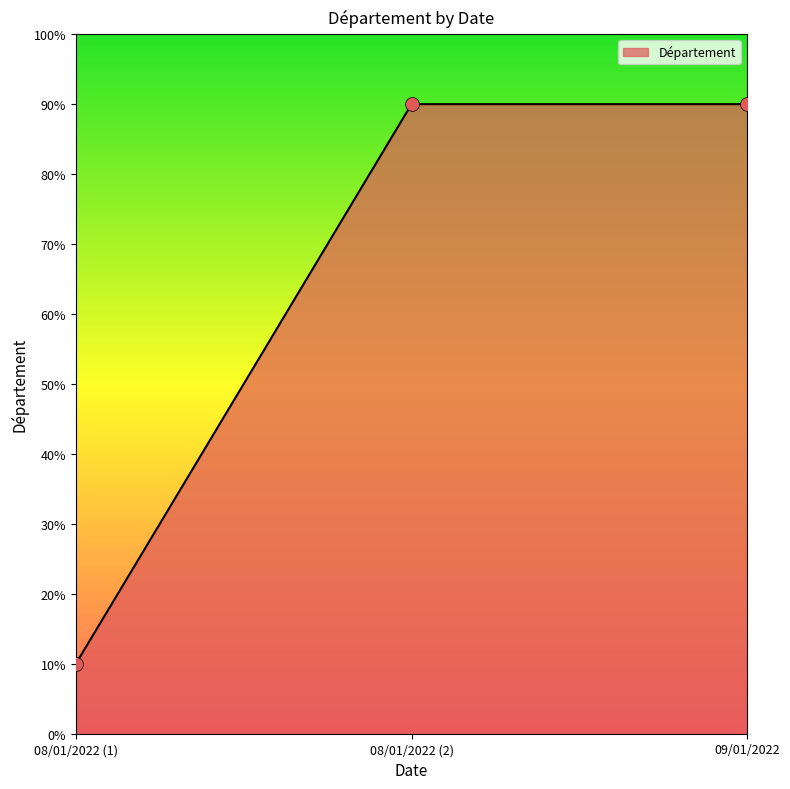

Which has a higher value, 08/01/2022 (1) or 08/01/2022 (2)?

08/01/2022 (2)